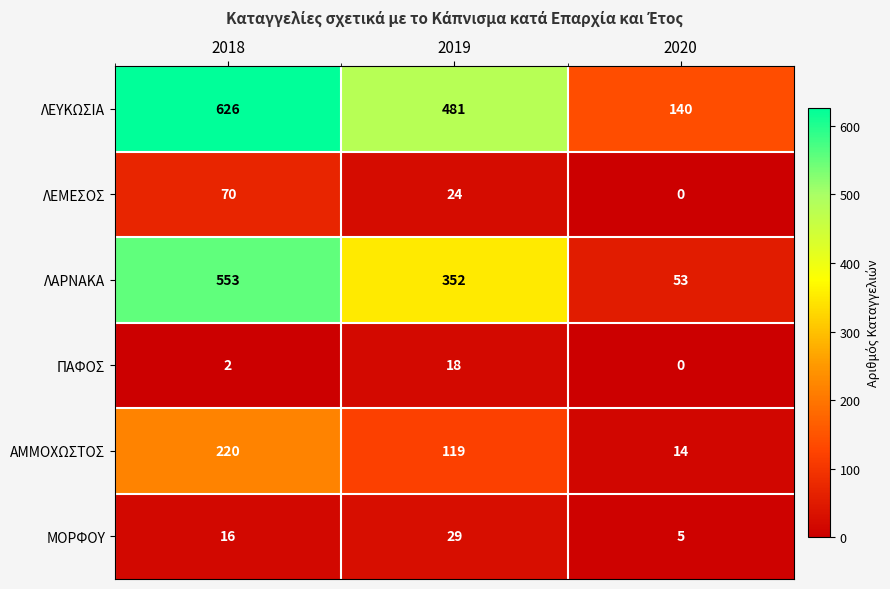

What is the spread (max minus min) of values at 2018?

624